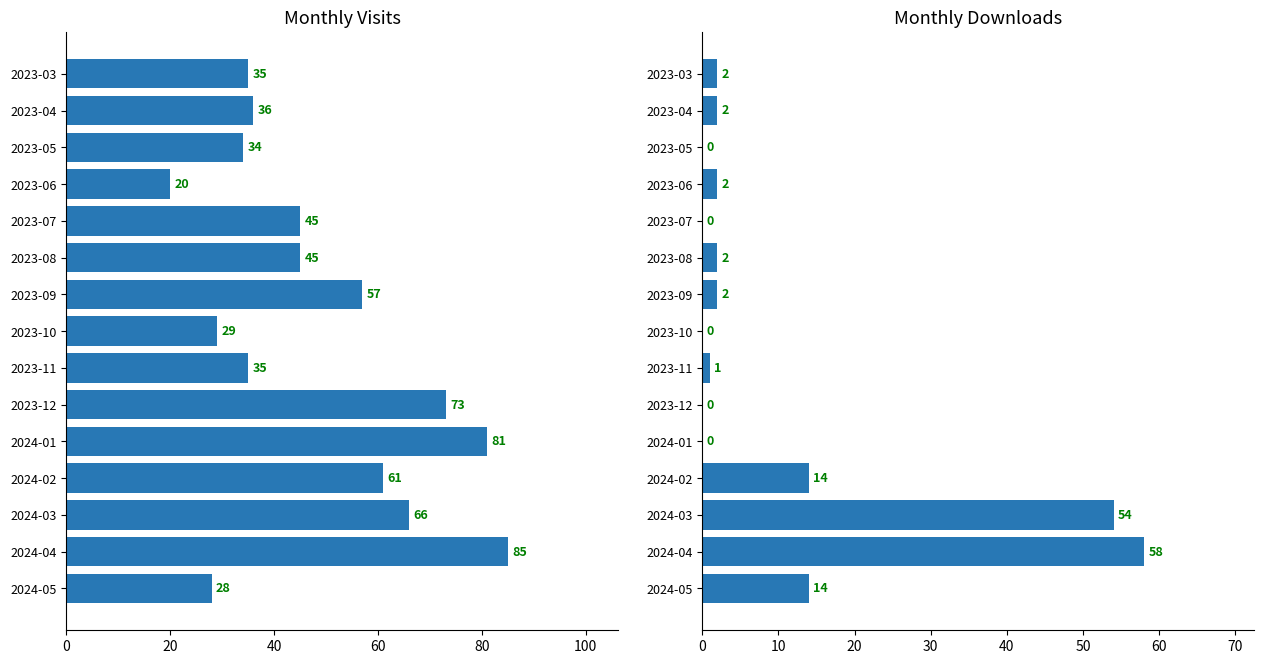

How many distinct data groups are displayed?

2